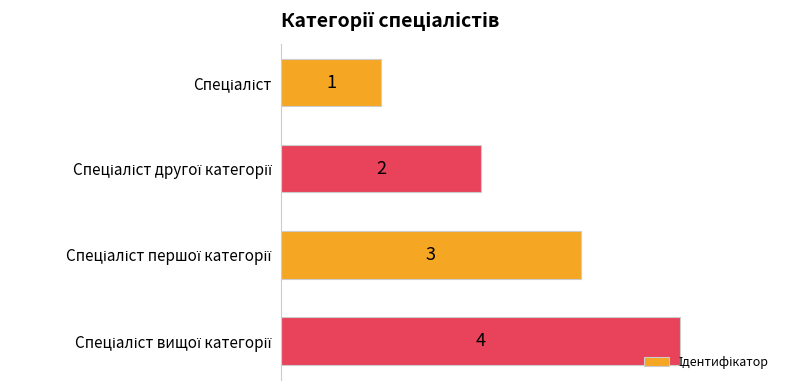

What is the maximum value shown in the chart?

4